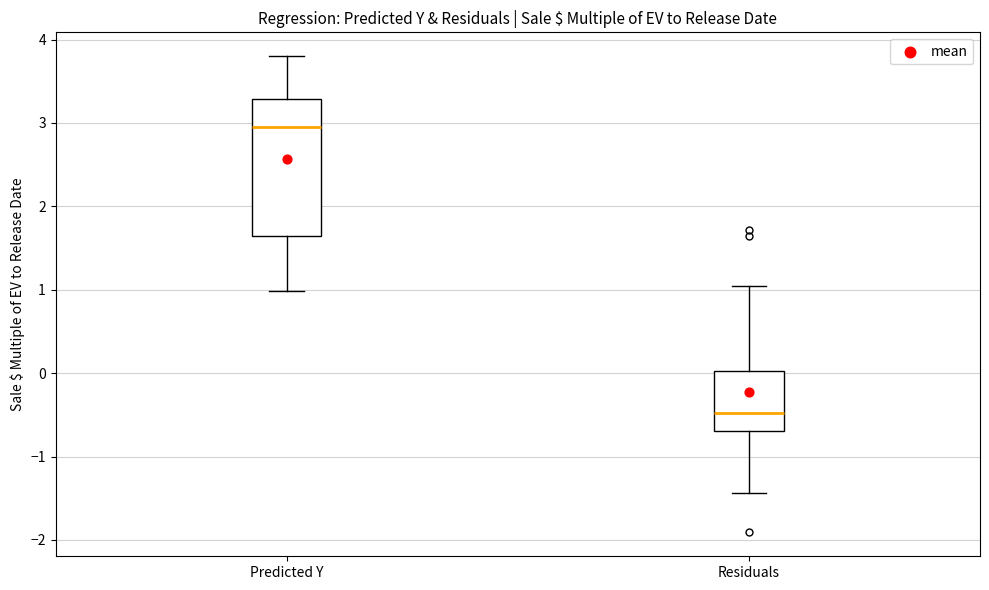

Reading left to right, read every box against the y-axis: the position of its median line, the range the box covers, and the ends of its whiskers. The values are not printed on the chart, so give them approximately, as read against the axis.

Predicted Y: median 2.9, box 1.6 to 3.3, whiskers 1.0 to 3.8
Residuals: median -0.5, box -0.7 to 0.0, whiskers -1.4 to 1.0